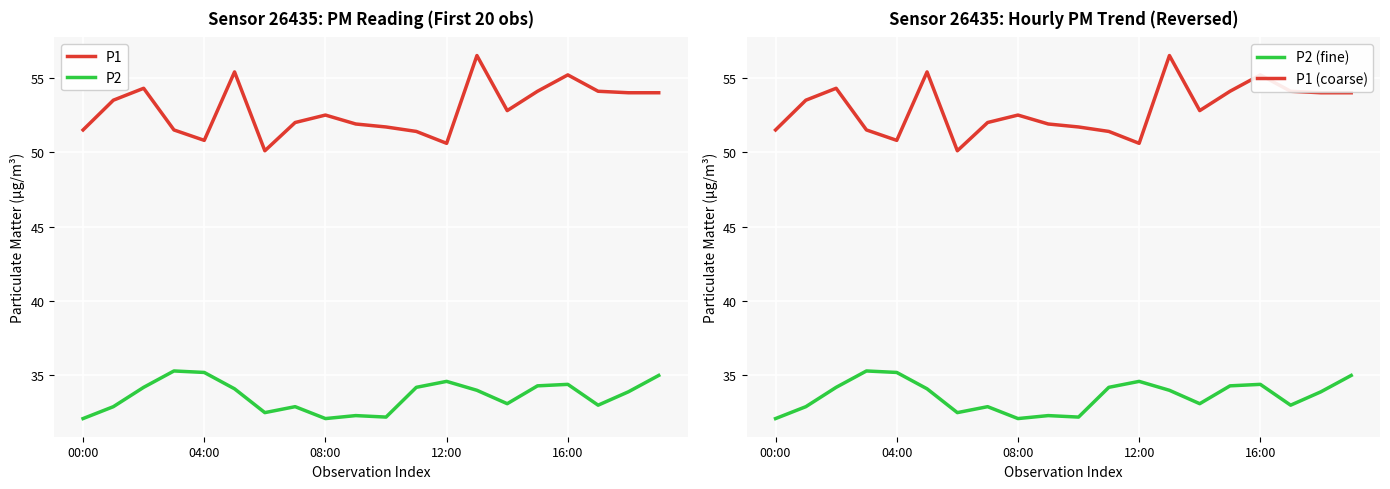

What is the value of the P1 point at the 10th from the left?

51.9